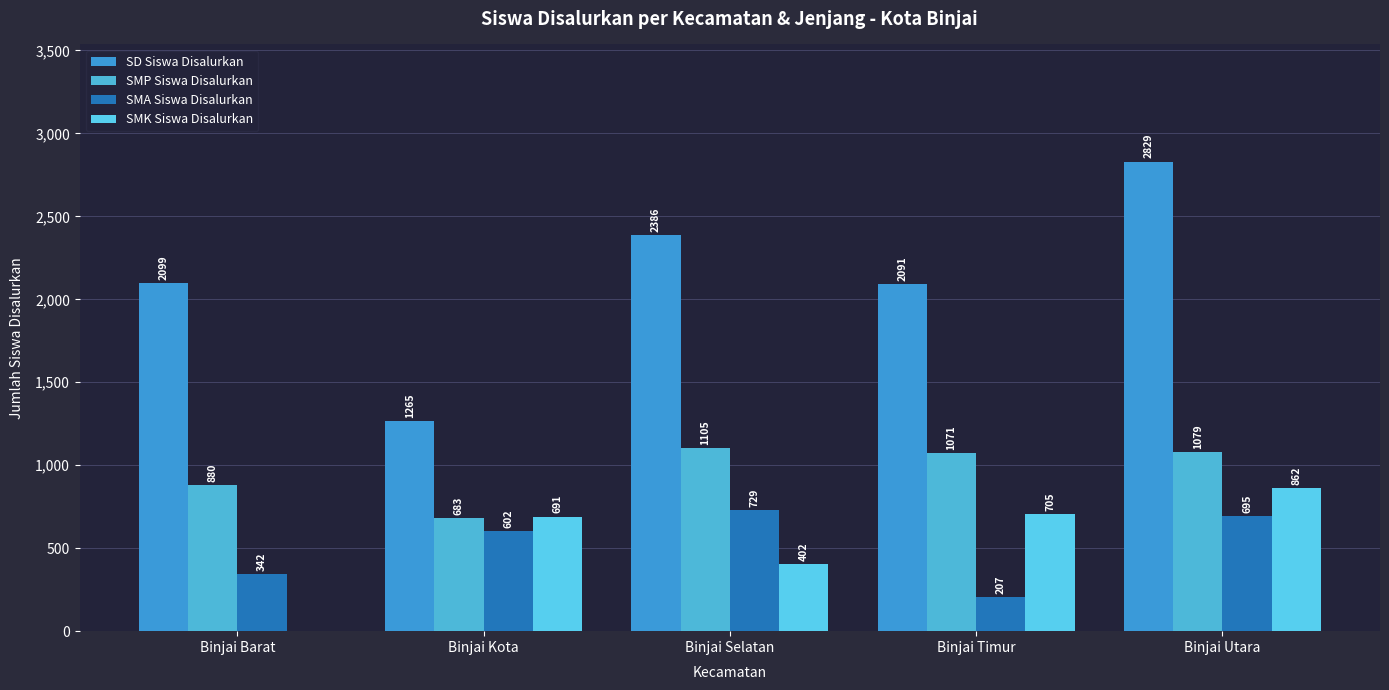

Where does the SMP Siswa Disalurkan series first go above 1071?

Binjai Selatan